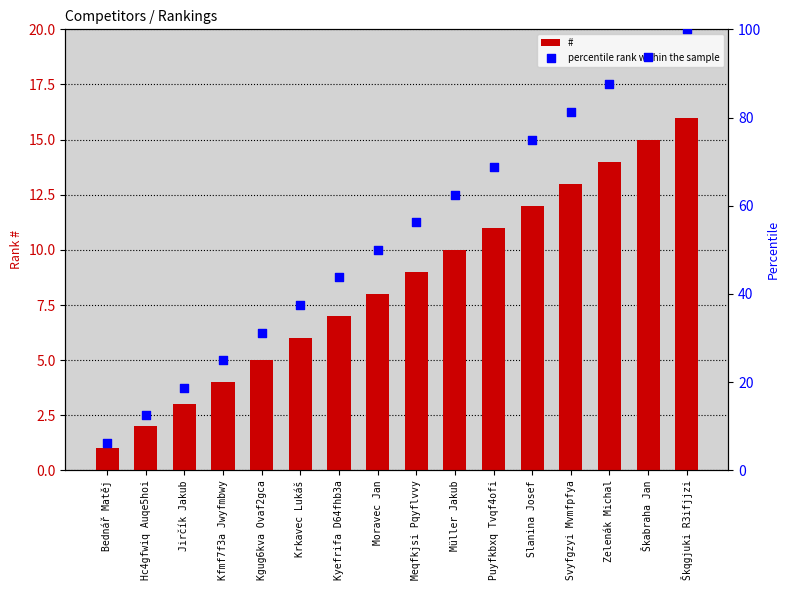

At how many categories does at least one series exceed 64?

6